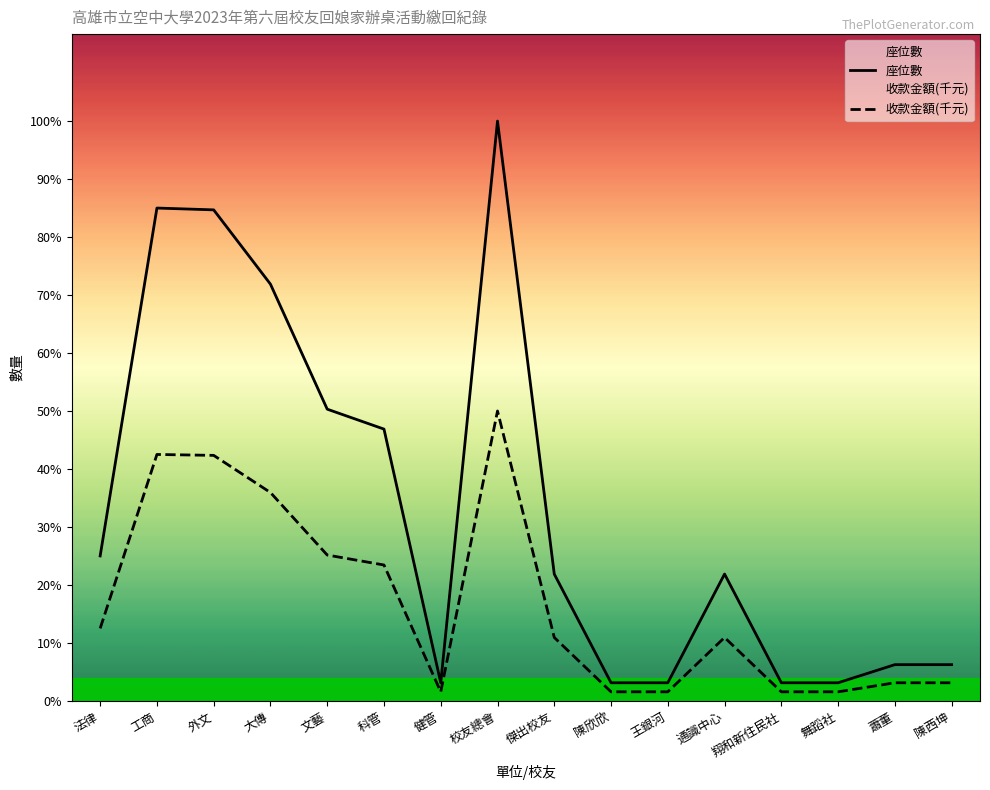

List the labels in order of 收款金額(千元) value, smallest first.

健管, 陳欣欣, 王銀河, 翔和新住民社, 舞蹈社, 蕭董, 陳西坤, 傑出校友, 通識中心, 法律, 科管, 文藝, 大傳, 外文, 工商, 校友總會